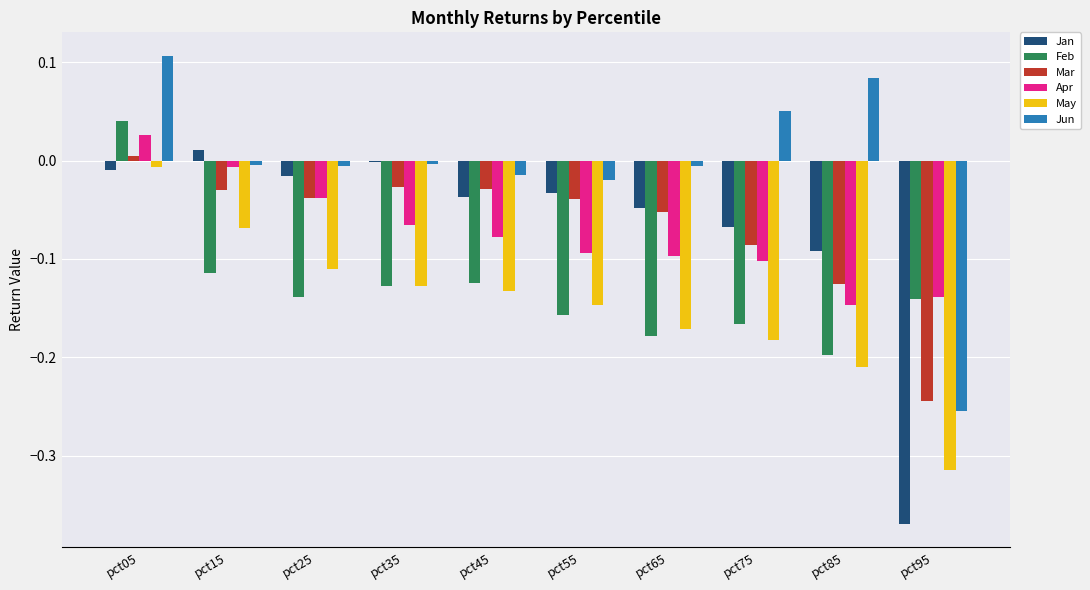

Which category has the highest value across all series?

pct05